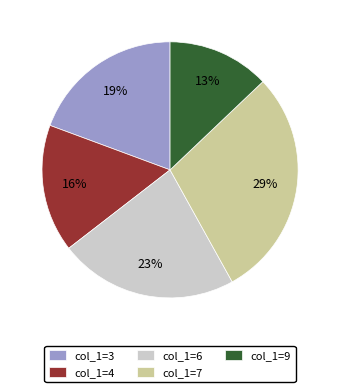

How many segments does this pie chart have?

5